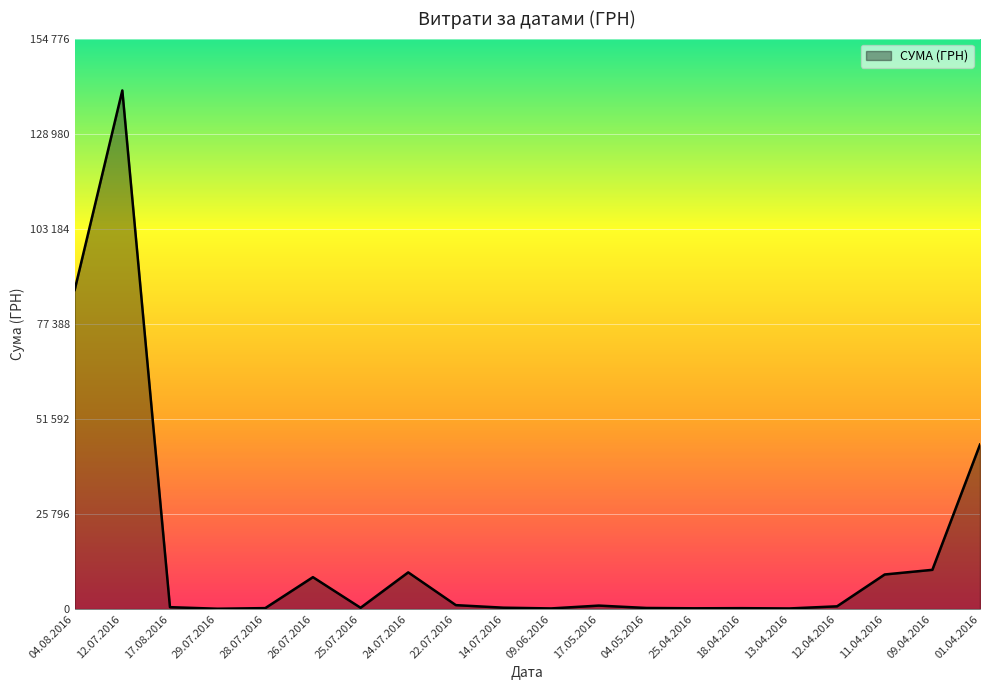

Reading right to left, transcribe all the data shown in this chart.

01.04.2016=44633.0	09.04.2016=10650.3	11.04.2016=9389.1	12.04.2016=751.5	13.04.2016=173.9	18.04.2016=253.0	25.04.2016=215.5	04.05.2016=302.9	17.05.2016=949.5	09.06.2016=180.0	14.07.2016=379.4	22.07.2016=1072.3	24.07.2016=9960.8	25.07.2016=359.1	26.07.2016=8661.0	28.07.2016=265.3	29.07.2016=97.8	17.08.2016=522.0	12.07.2016=140706.2	04.08.2016=86589.3